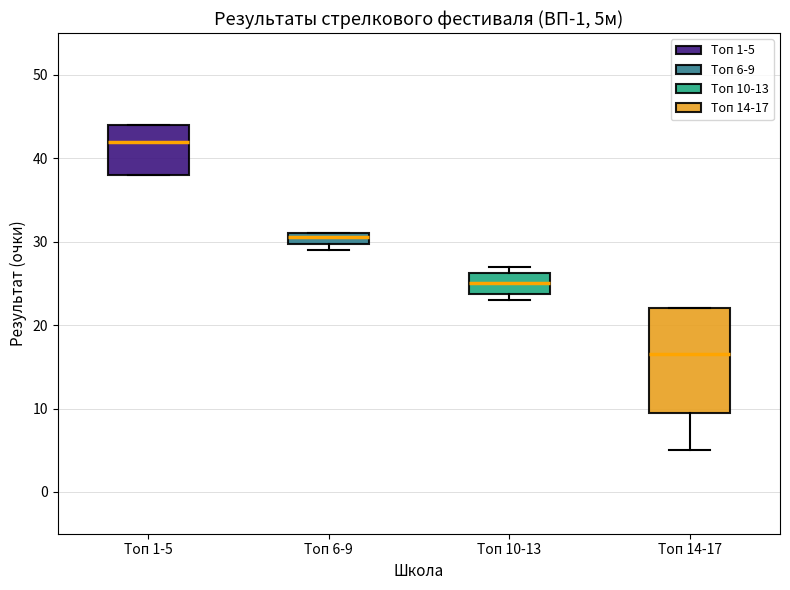

Which box is the tallest, from its lower edge to its upper edge?

Топ 14-17